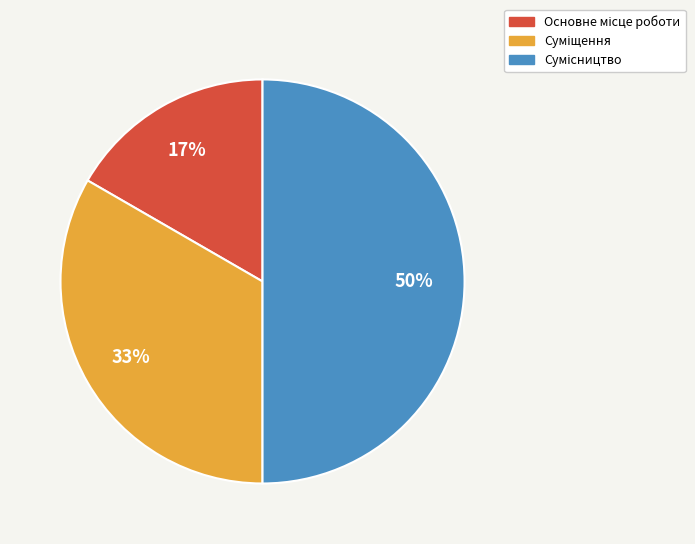

To the nearest percent, what is the difference between the largest and smallest slice percentages?

33%